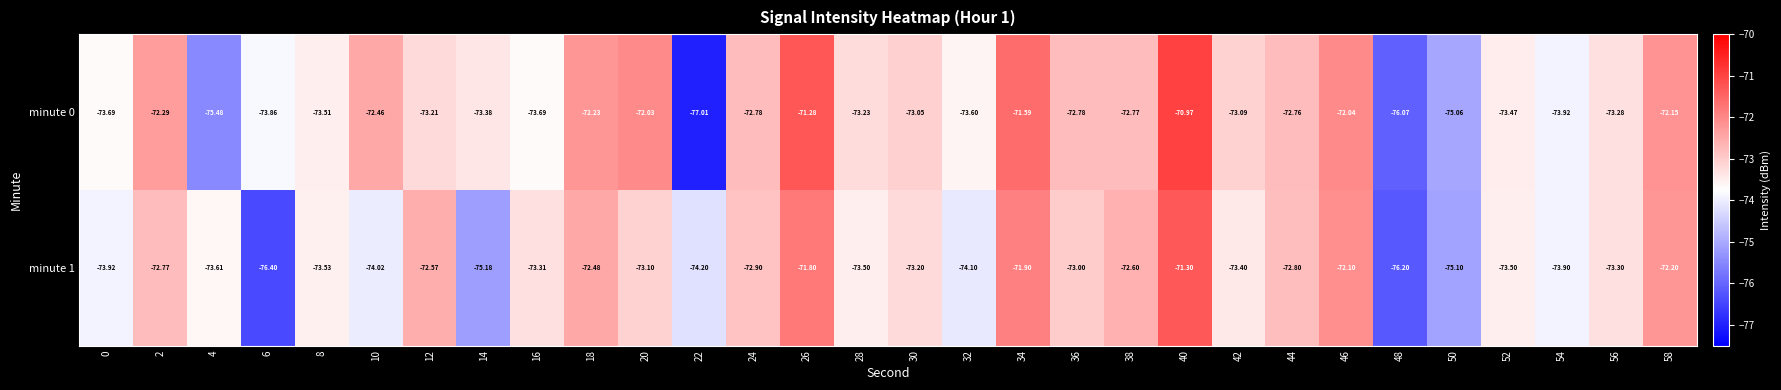

Which series has the widest spread of values?

minute 0